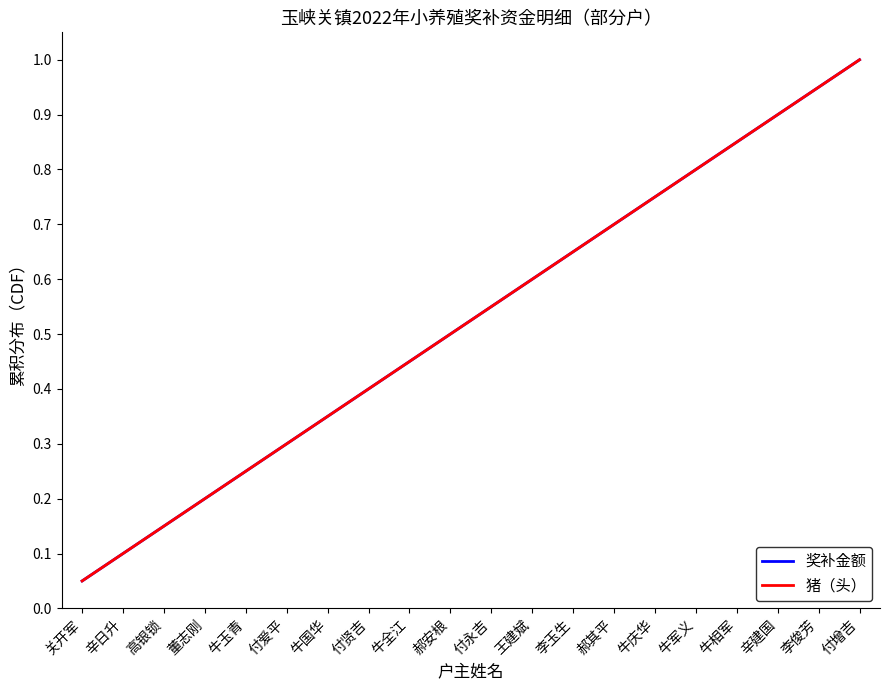

Reading left to right, list all the values displayed in this chart.

奖补金额: 0.1	0.1	0.1	0.2	0.2	0.3	0.3	0.4	0.5	0.5	0.6	0.6	0.7	0.7	0.8	0.8	0.8	0.9	0.9	1.0
猪（头）: 0.1	0.1	0.1	0.2	0.2	0.3	0.3	0.4	0.5	0.5	0.6	0.6	0.7	0.7	0.8	0.8	0.8	0.9	0.9	1.0